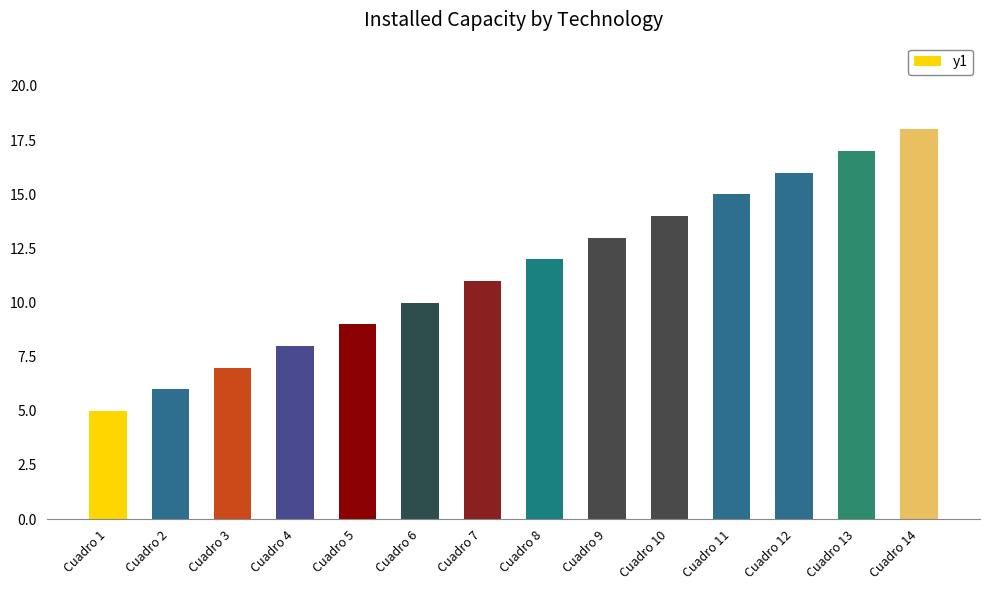

Which category has the highest value across all series?

Cuadro 14